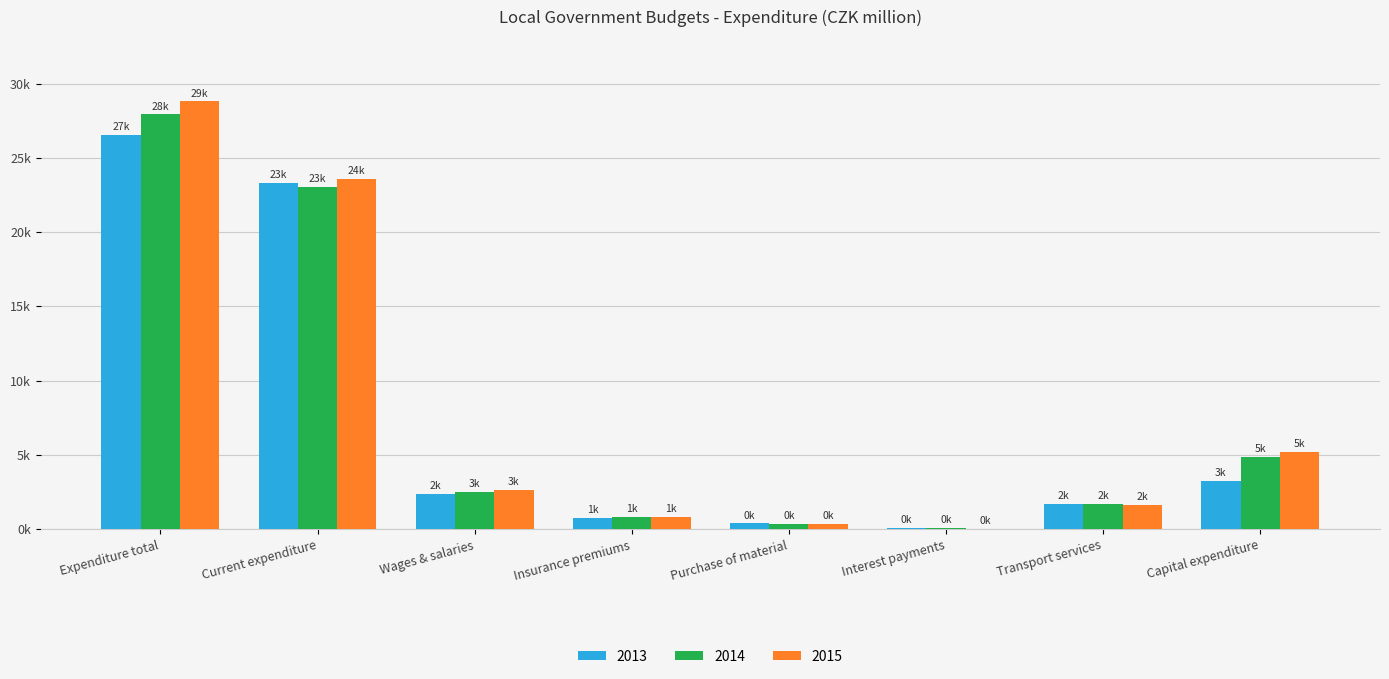

What are all the series names shown in the legend?

2013, 2014, 2015